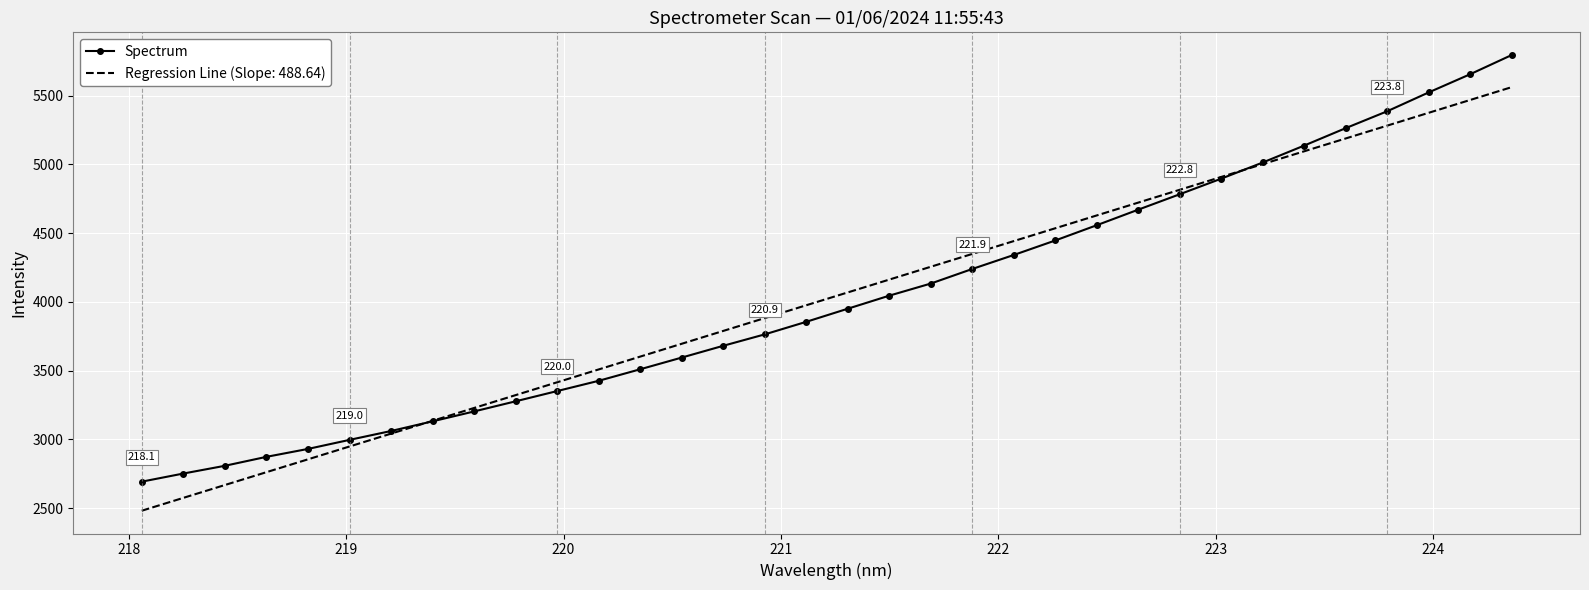

What is the minimum value for Regression Line (Slope: 488.64)?

2481.8